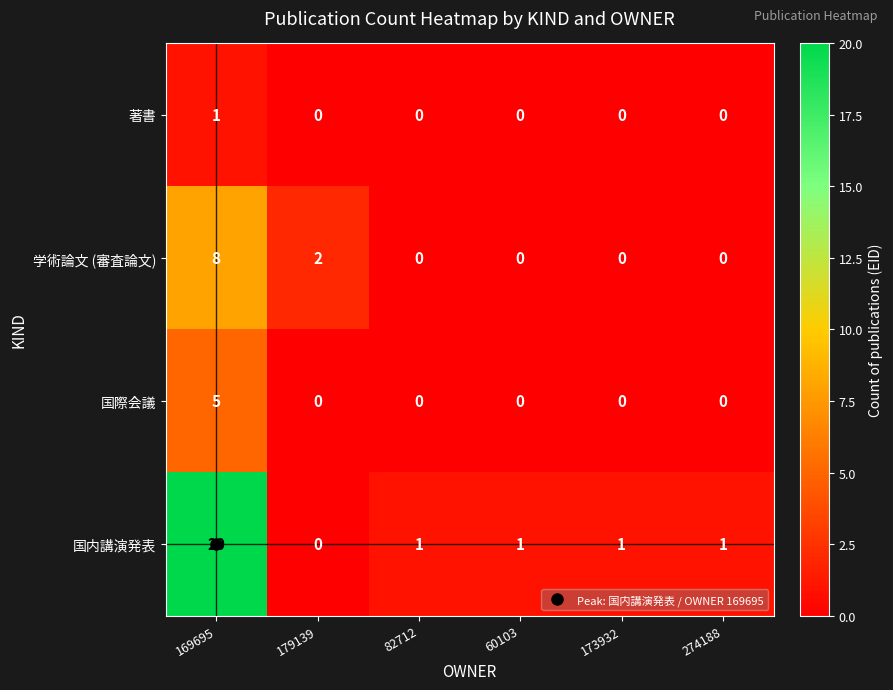

What is the difference between the maximum and minimum values in the 学術論文 (審査論文) series?

8